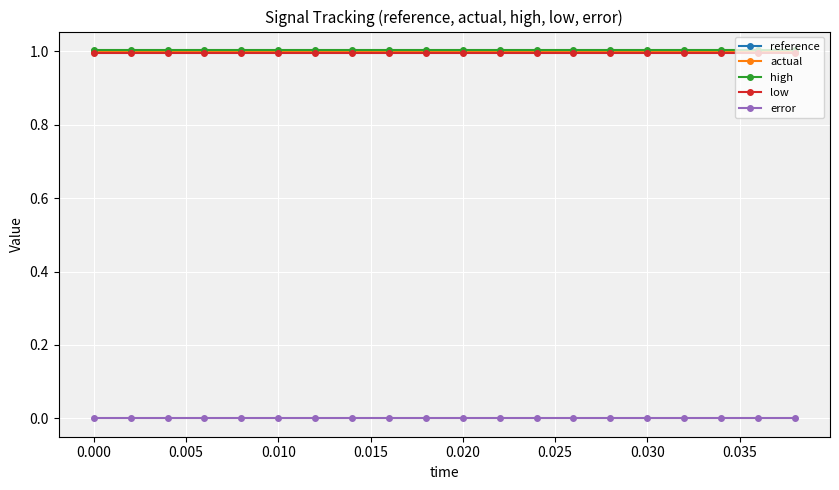

Does the chart have visible grid lines?

Yes